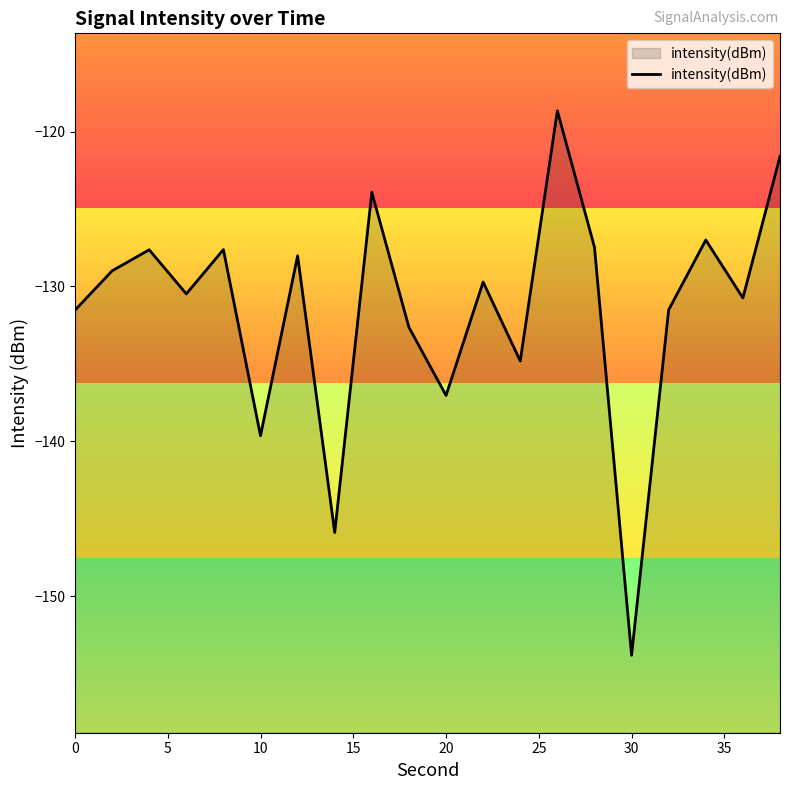

The chart shows a value of -92.1 at 10. True or false?

False